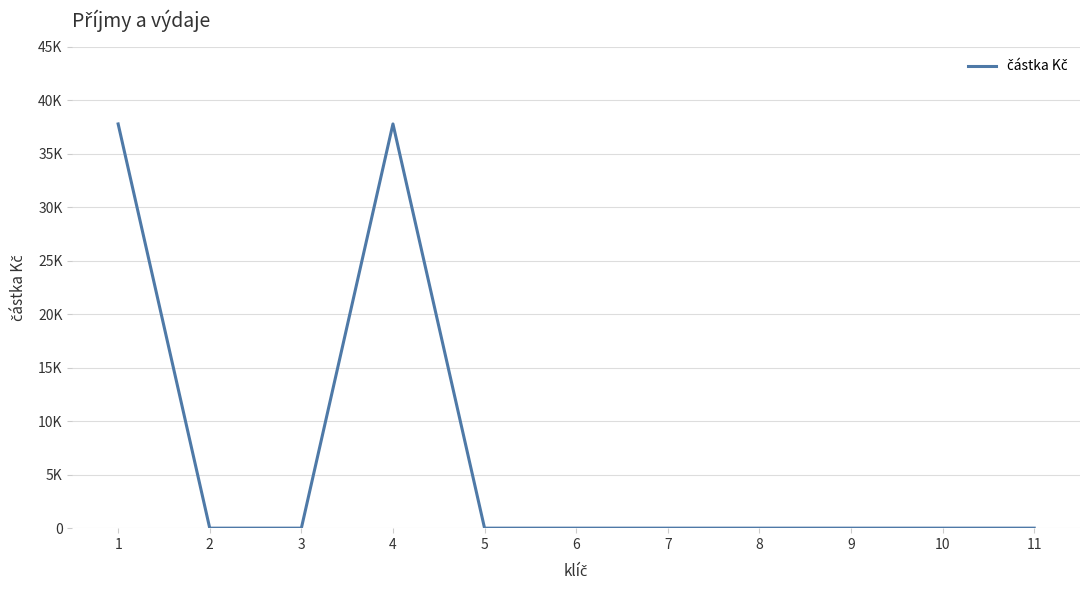

Which category has the lowest value across all series?

2